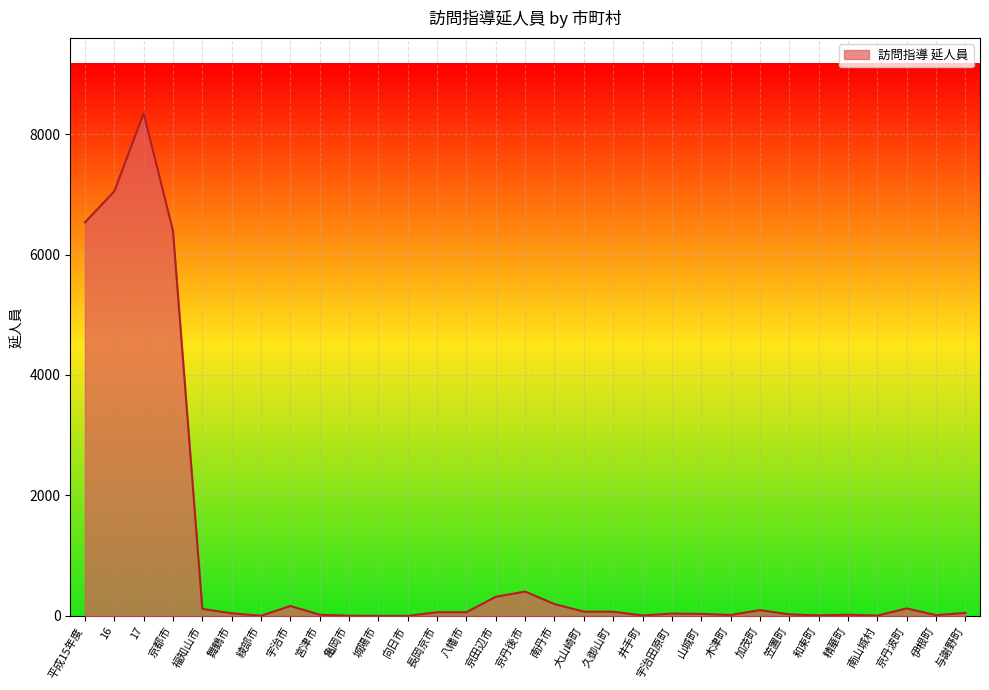

What is the difference between the maximum and minimum values?

8345